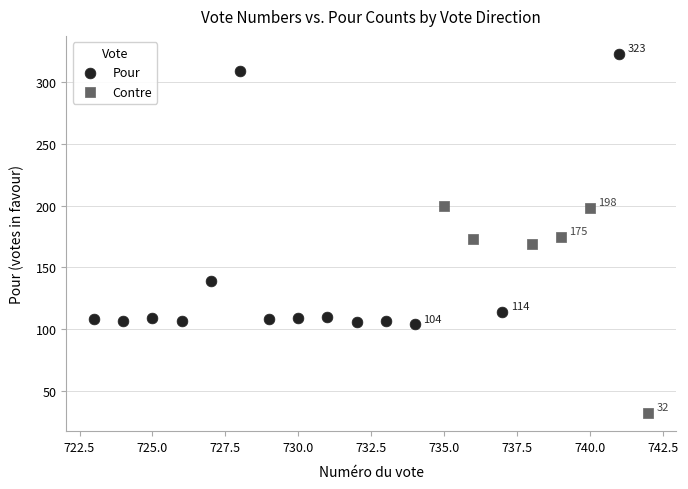

Which series contains the highest Y value?

Pour